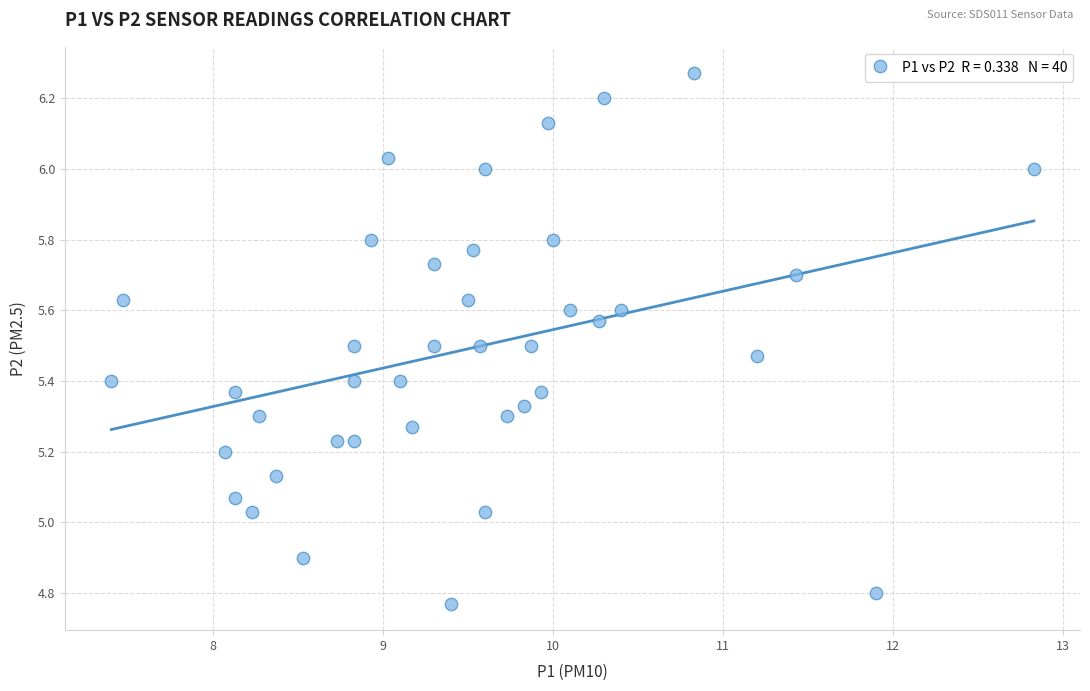

What is the range of Y values (max minus min)?

1.5